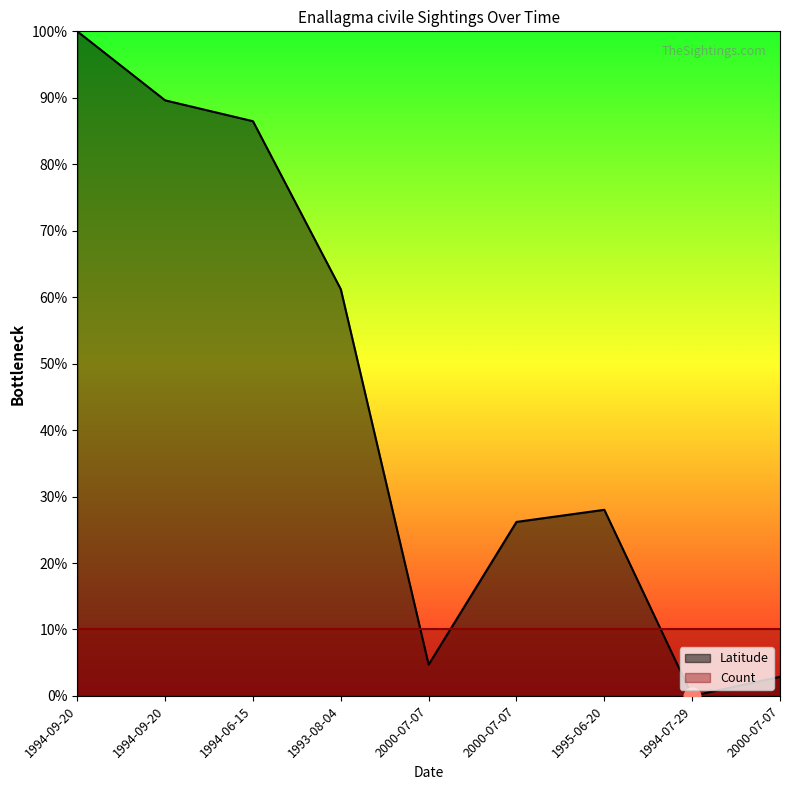

The value at 1994-06-15 is 47.8. True or false?

False